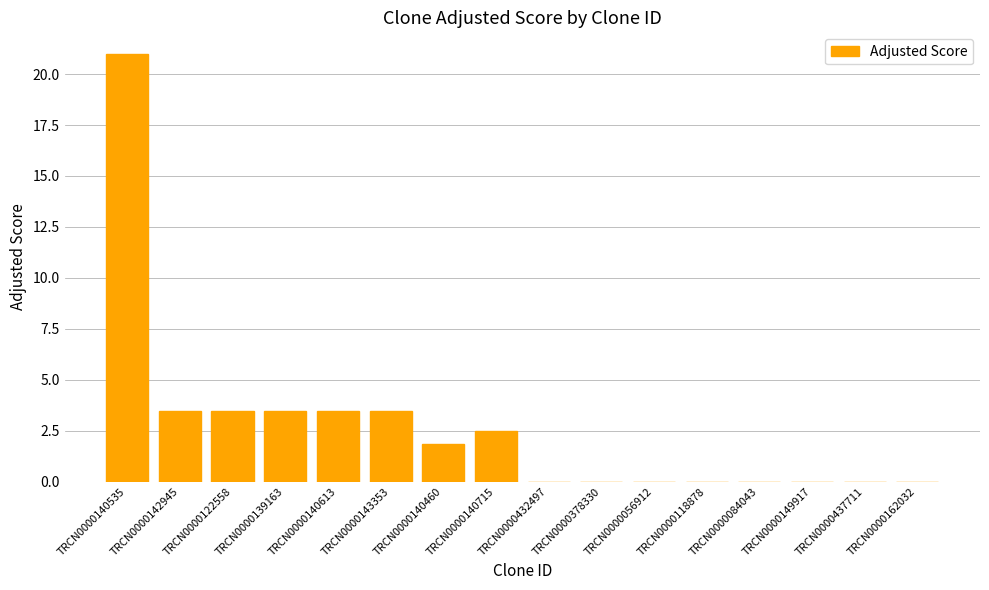

What is the sum of all values?

42.6